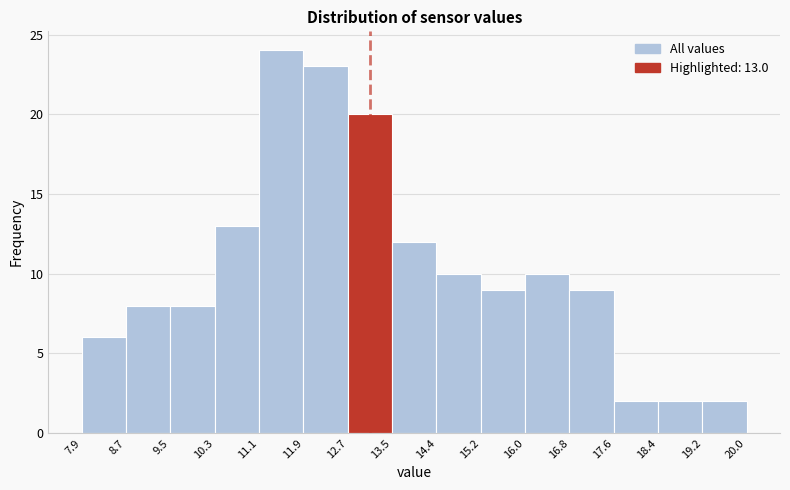

Which range on the x-axis has the tallest bar?

11.1 to 11.9